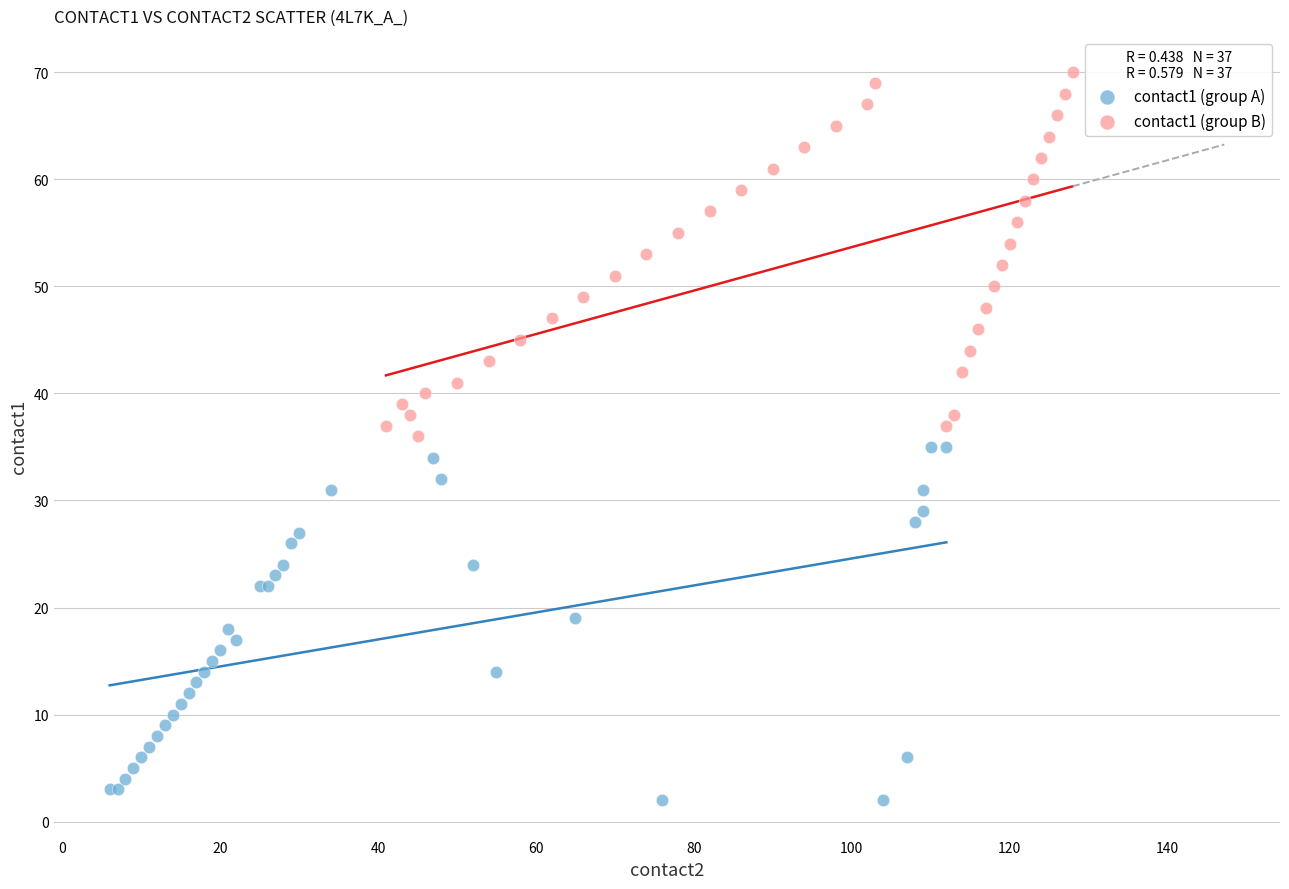

Which series contains the highest Y value?

contact1 (group B)